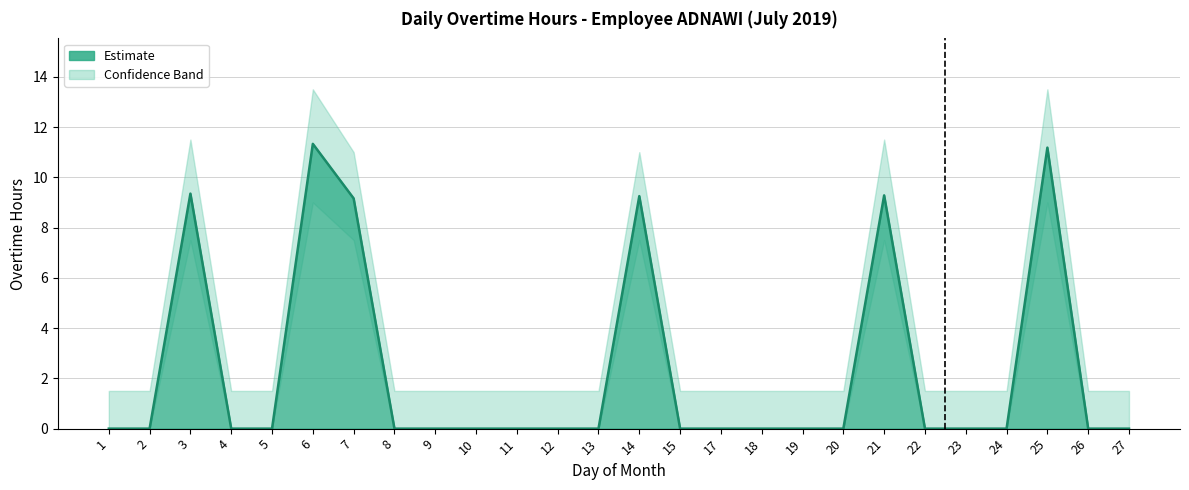

List the labels in order of value, largest first.

6, 25, 3, 21, 14, 7, 1, 2, 4, 5, 8, 9, 10, 11, 12, 13, 15, 17, 18, 19, 20, 22, 23, 24, 26, 27